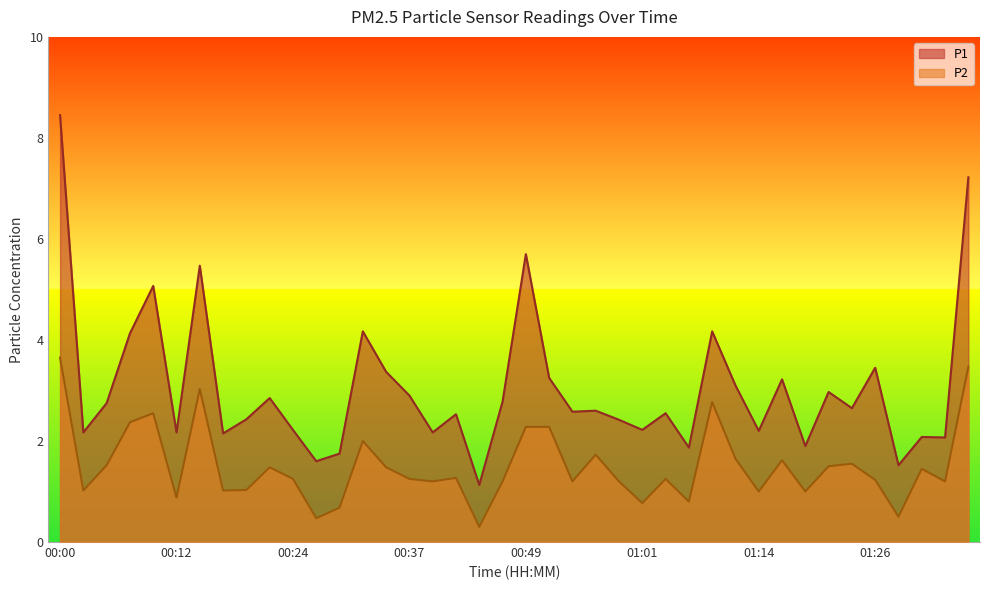

True or false: P2 has more than 2 points higher than both neighbors.

True